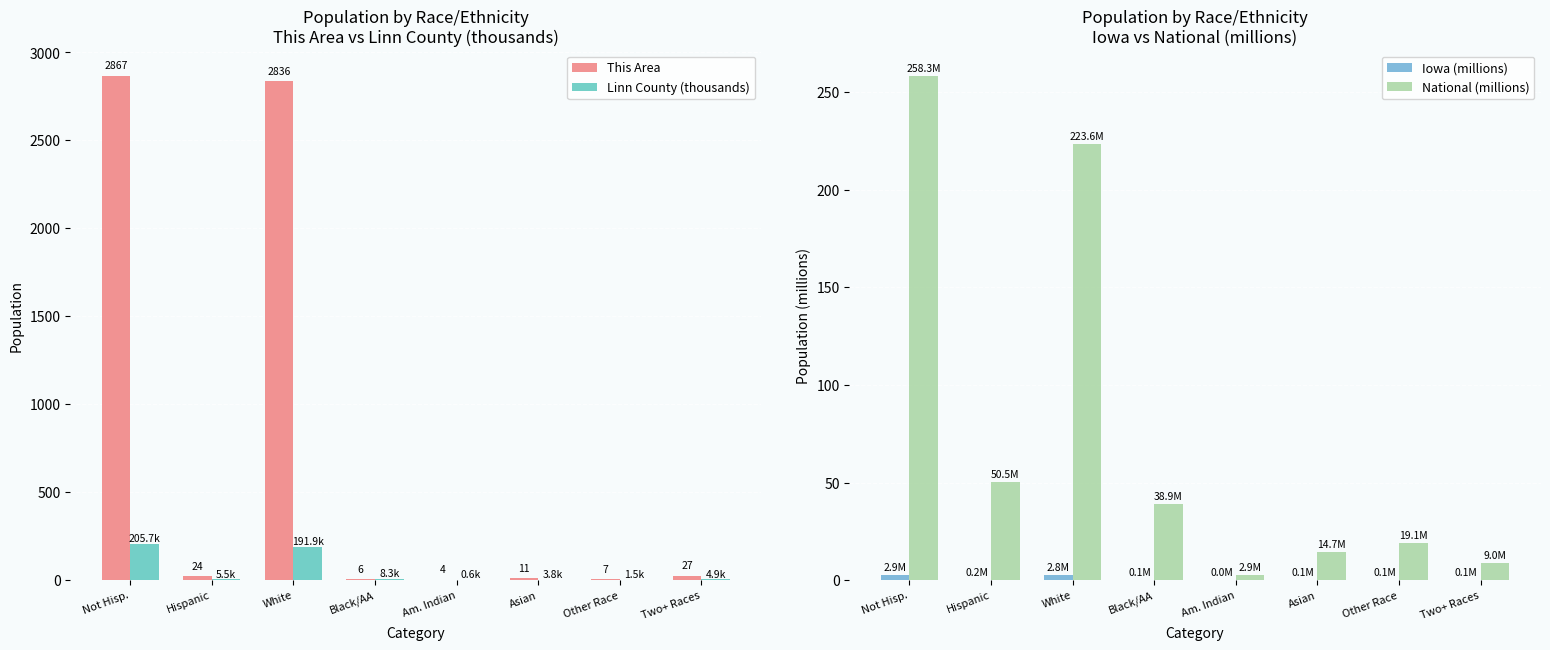

Rank the series at Other Race from highest to lowest value.

National (millions), This Area, Linn County (thousands), Iowa (millions)